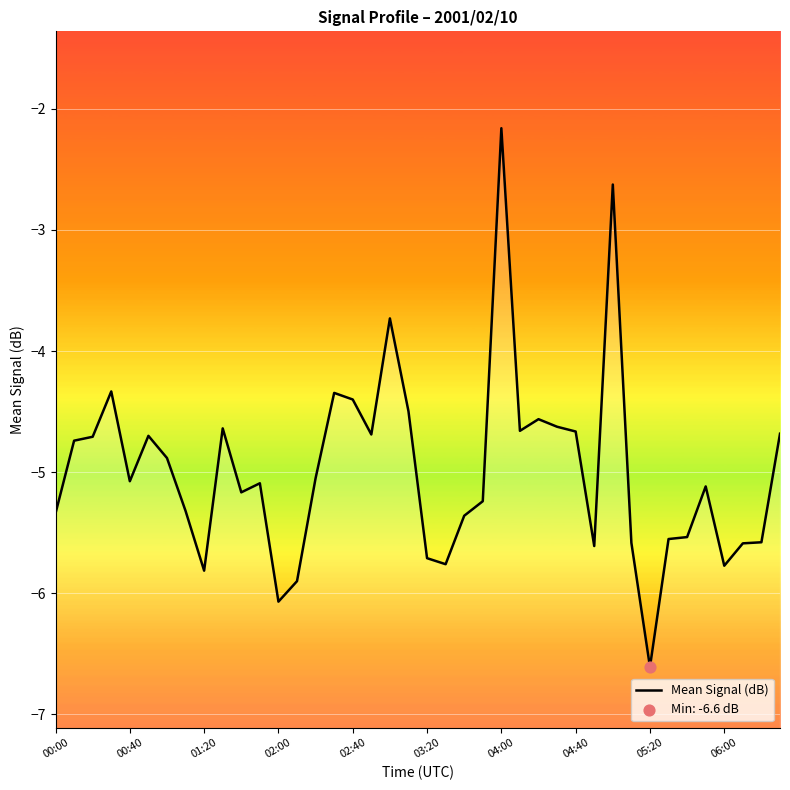

Which has a higher value, 03:20 or 02:40?

02:40